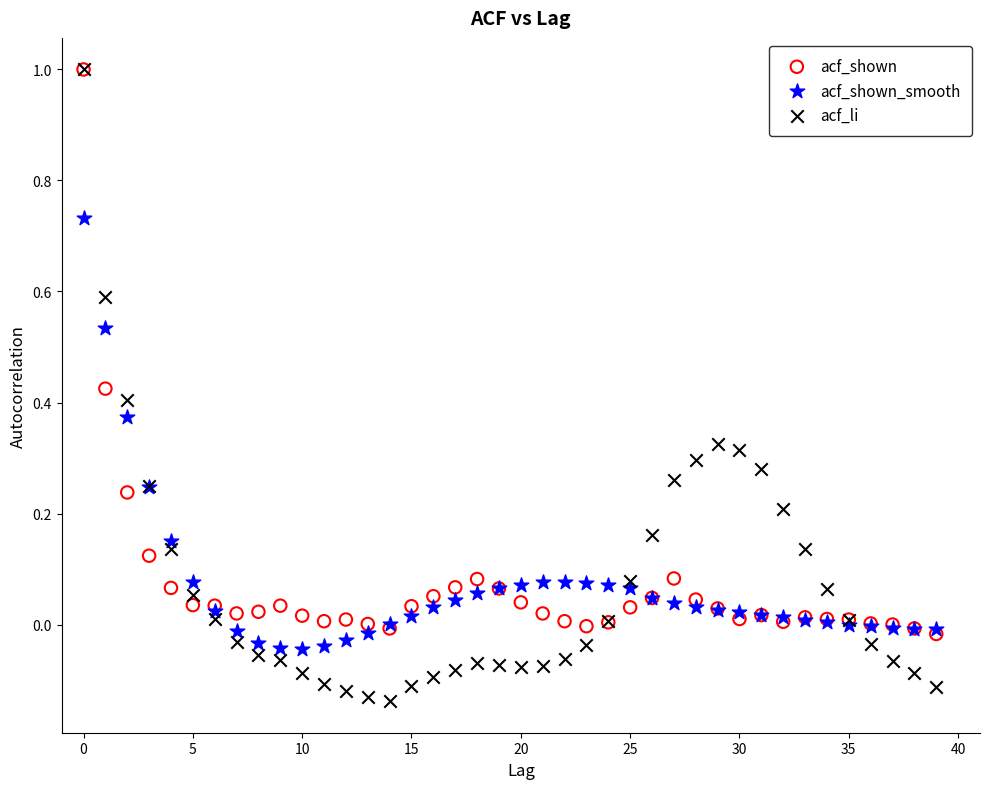

What are all the series names shown in the legend?

acf_shown, acf_shown_smooth, acf_li